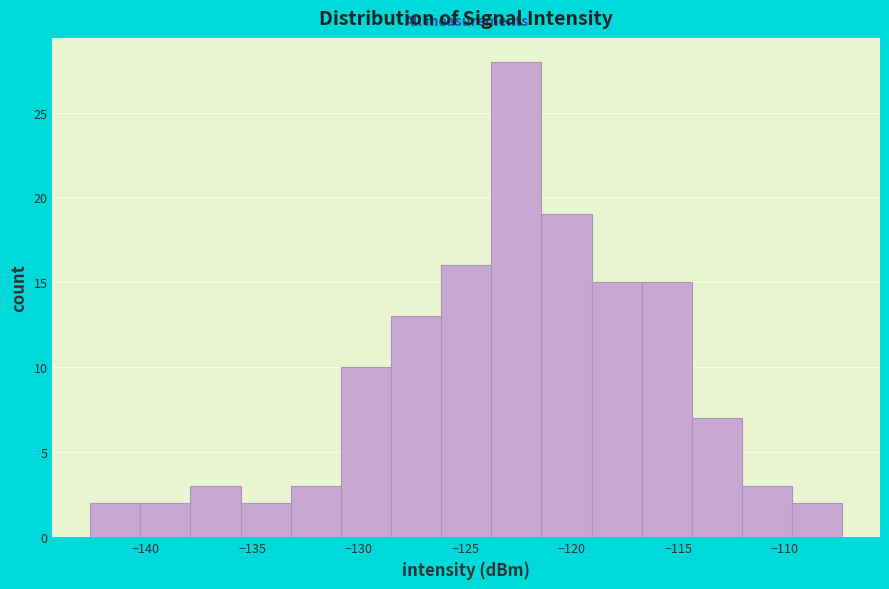

Reading left to right, transcribe this chart: for each bar, give the range it covers on the x-axis and its height. Neither the bar edges nor the heights are printed on the chart, so give them approximately, as read against the axes.

-142.5 to -140.0: 2
-140.0 to -138.0: 2
-138.0 to -135.5: 3
-135.5 to -133.0: 2
-133.0 to -131.0: 3
-131.0 to -128.5: 10
-128.5 to -126.0: 13
-126.0 to -124.0: 16
-124.0 to -121.5: 28
-121.5 to -119.0: 19
-119.0 to -116.5: 15
-116.5 to -114.5: 15
-114.5 to -112.0: 7
-112.0 to -109.5: 3
-109.5 to -107.5: 2